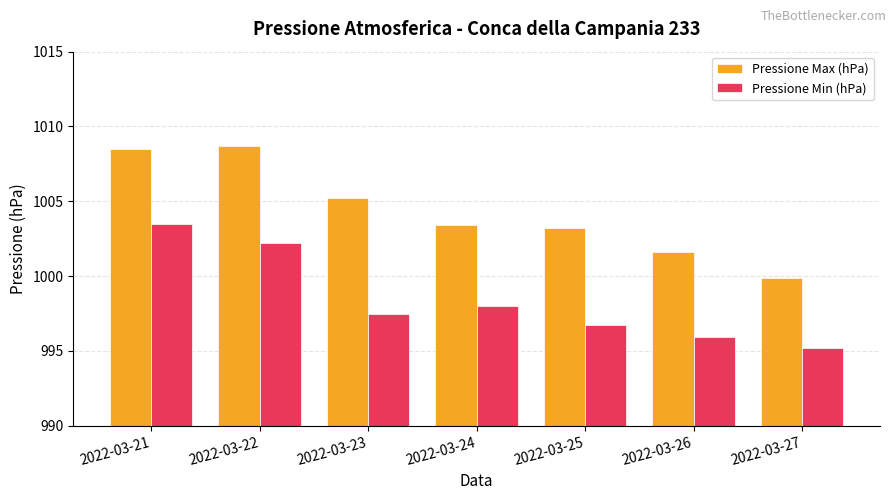

True or false: Pressione Max (hPa) has a value of 1003.2 at 2022-03-25.

True